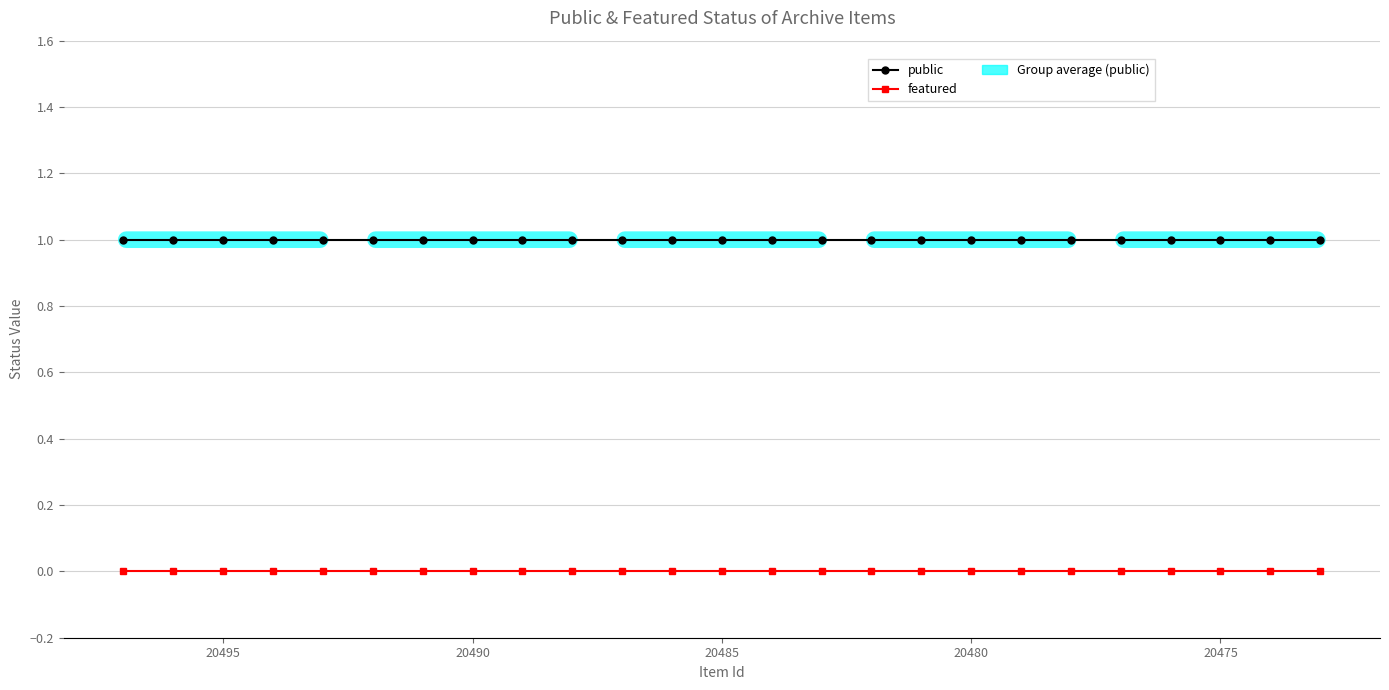

Does the chart have visible grid lines?

Yes